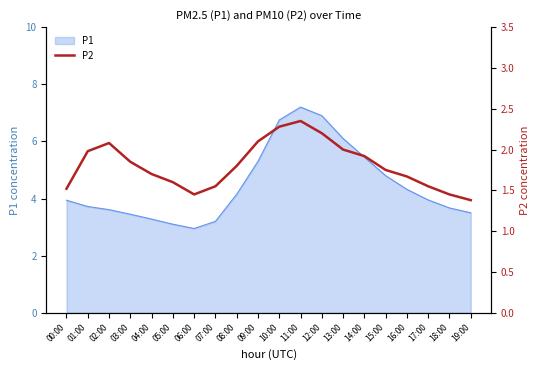

The chart shows a value of 2.6 at 05:00. True or false?

False